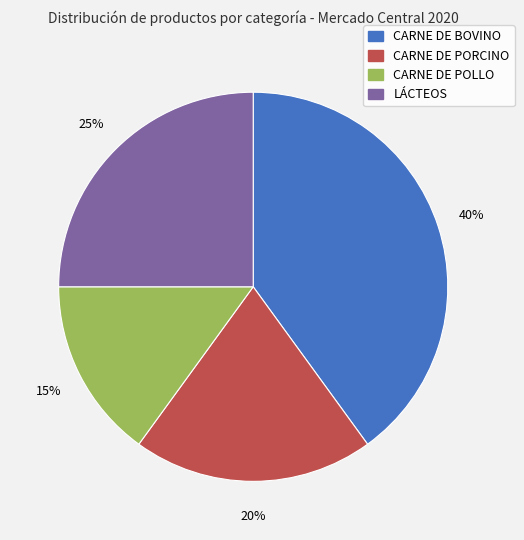

Does LÁCTEOS account for over 50% of the chart?

No